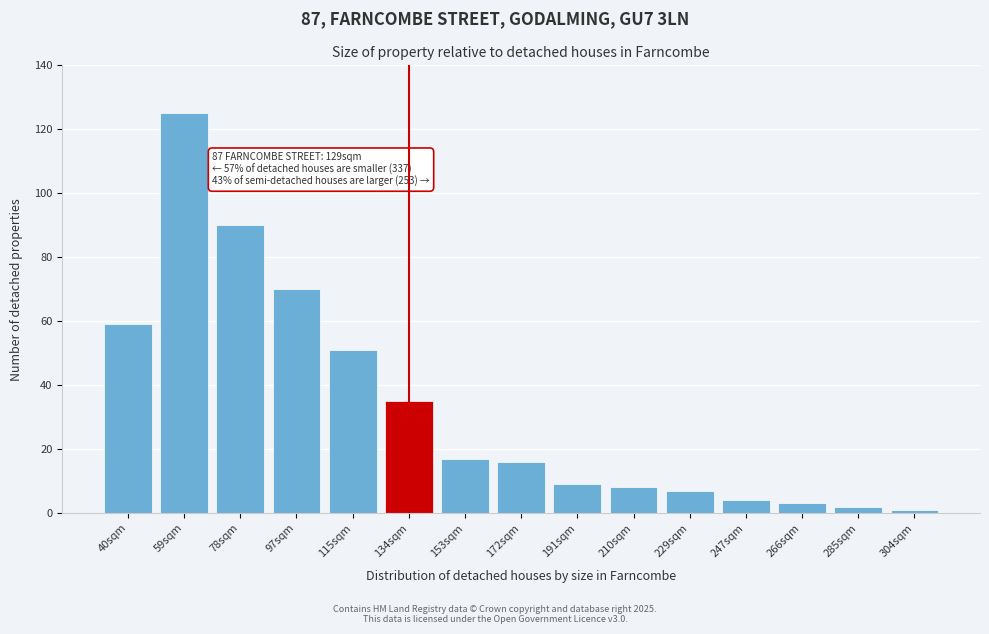

Reading left to right, what are all the values shown in this chart?

59	125	90	70	51	35	17	16	9	8	7	4	3	2	1